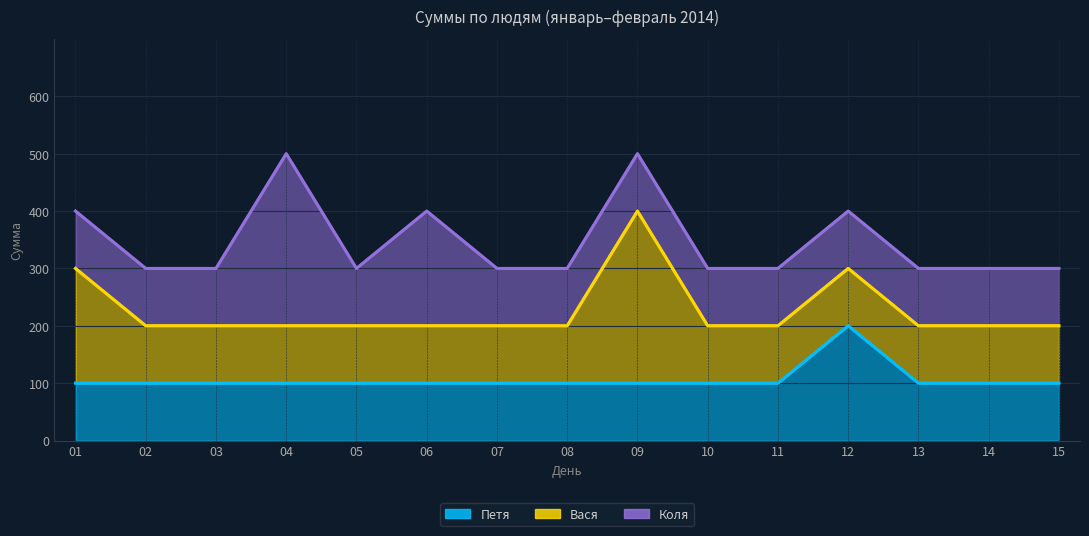

Rank the series by their maximum value, from lowest to highest.

Петя, Вася, Коля